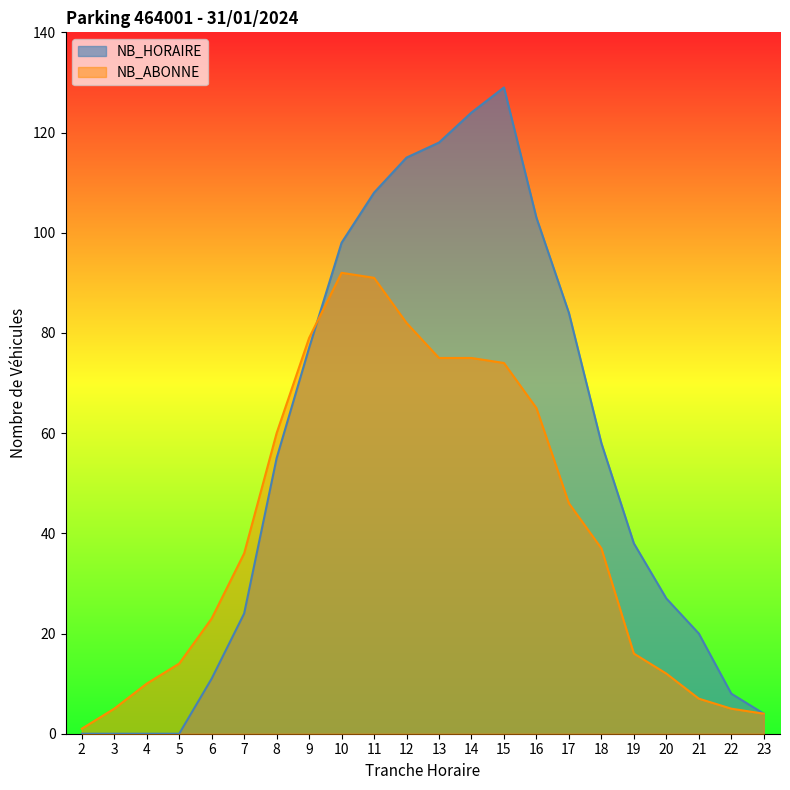

What is the difference between the highest and lowest values at 2?

1